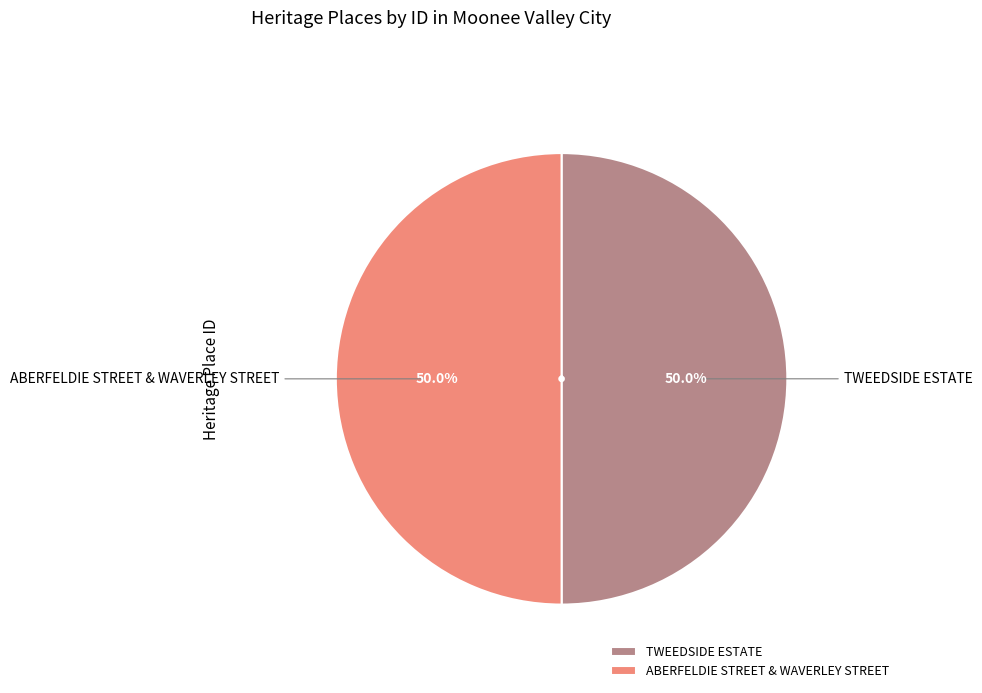

Combined, what portion of the pie is TWEEDSIDE ESTATE and ABERFELDIE STREET & WAVERLEY STREET?

100.0%